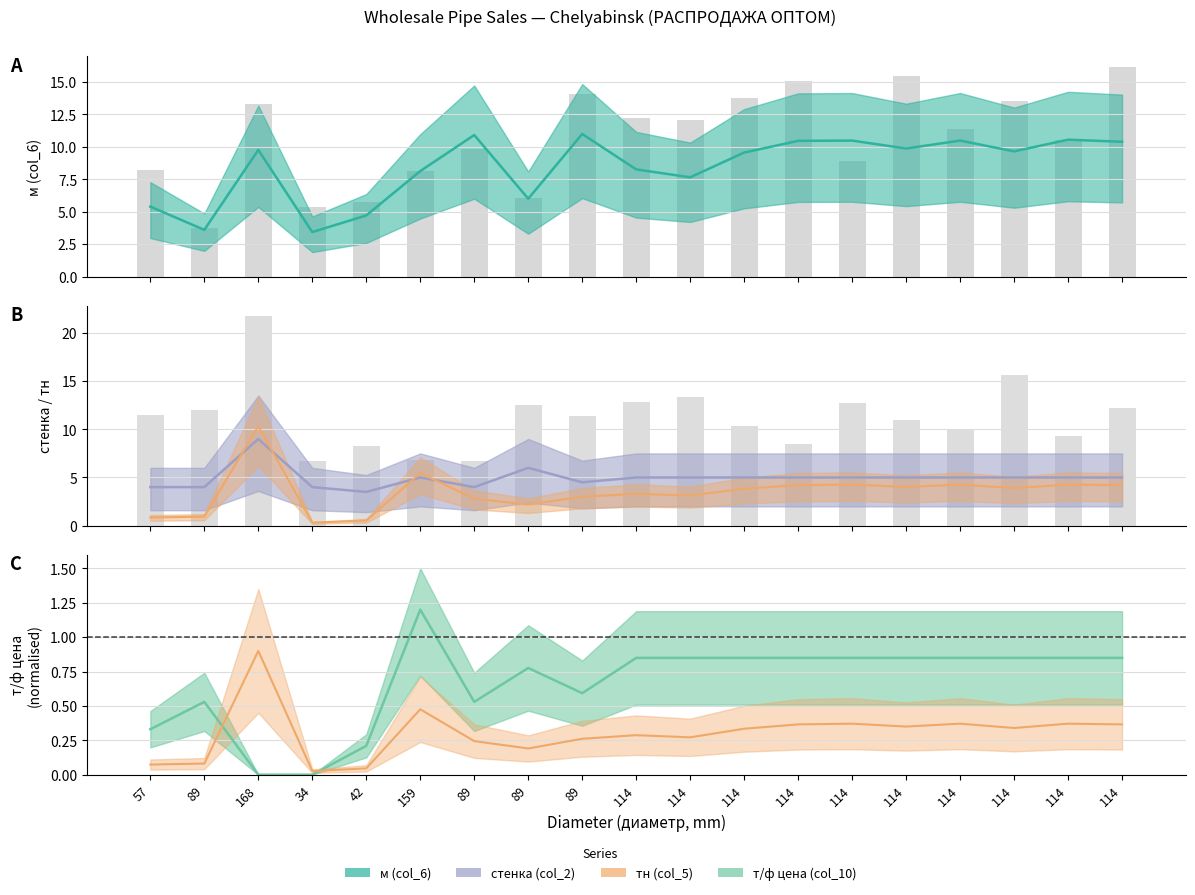

Which category has the highest value across all series?

89